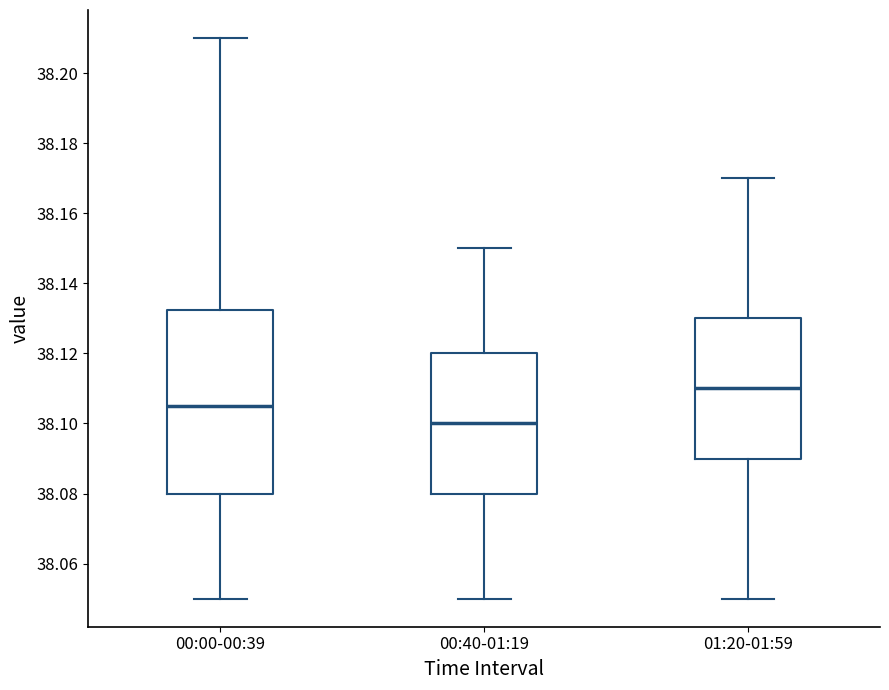

Reading left to right, transcribe this box plot: for each box, give where its median line is, the range the box spans, and where its two whiskers end, as read against the y-axis. The values are not printed on the chart, so give them approximately, as read against the axis.

00:00-00:39: median 38.106, box 38.080 to 38.132, whiskers 38.050 to 38.210
00:40-01:19: median 38.100, box 38.080 to 38.120, whiskers 38.050 to 38.150
01:20-01:59: median 38.110, box 38.090 to 38.130, whiskers 38.050 to 38.170